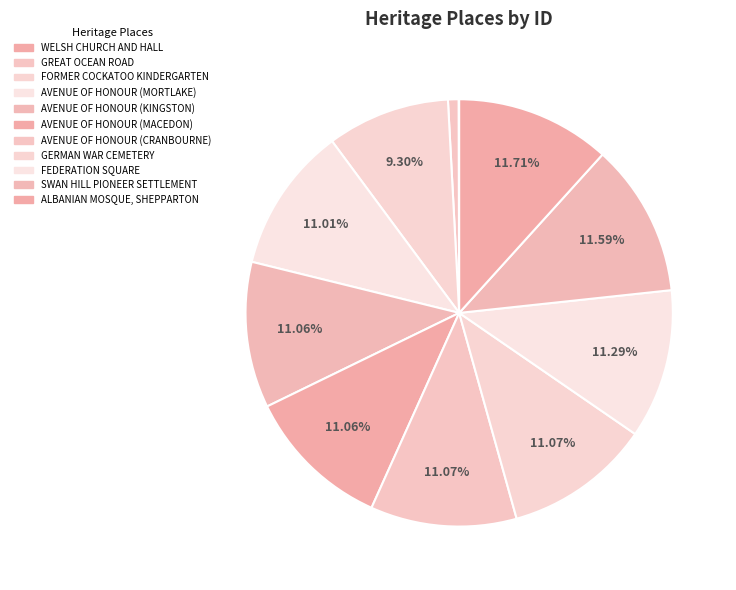

Does AVENUE OF HONOUR (KINGSTON) represent more than half of the total?

No